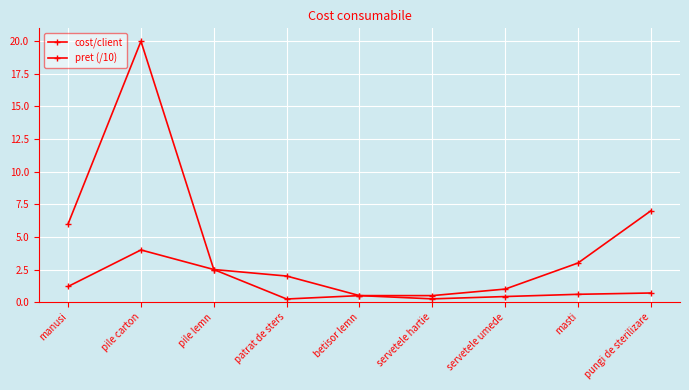

How many lines are shown in the chart?

2